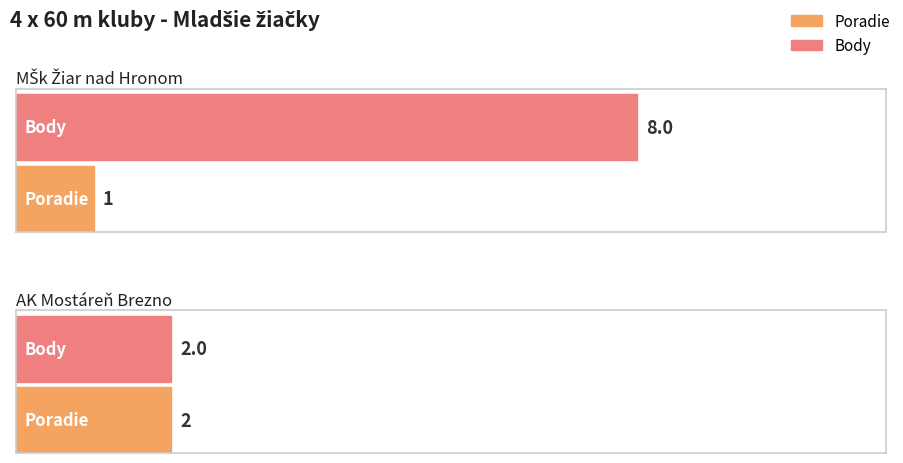

Which series has the widest spread of values?

Body